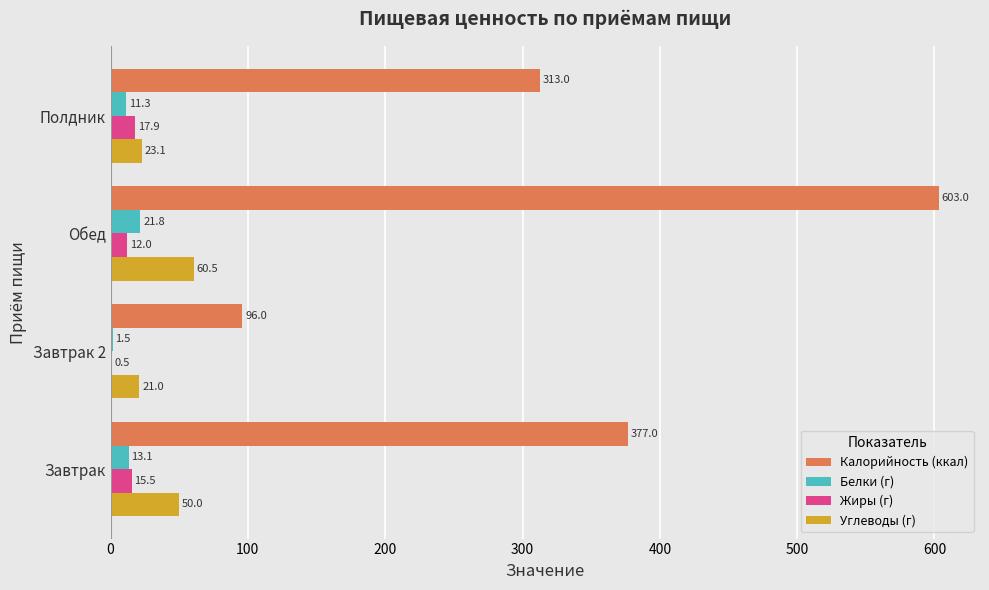

Is it true that Калорийность (ккал) equals 377.0 at Завтрак?

True